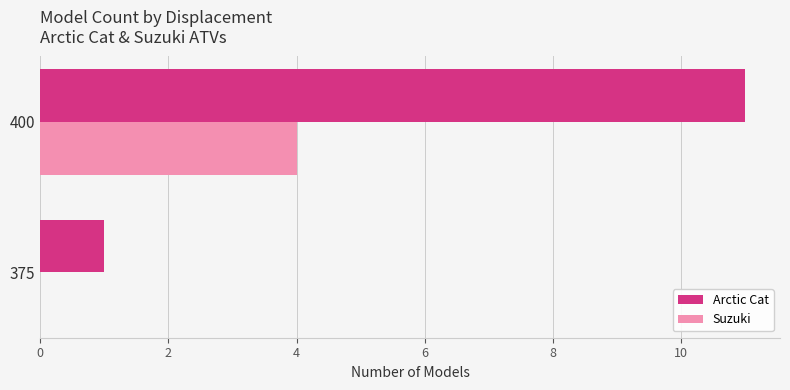

Which series changed the most between 375 and 400?

Arctic Cat